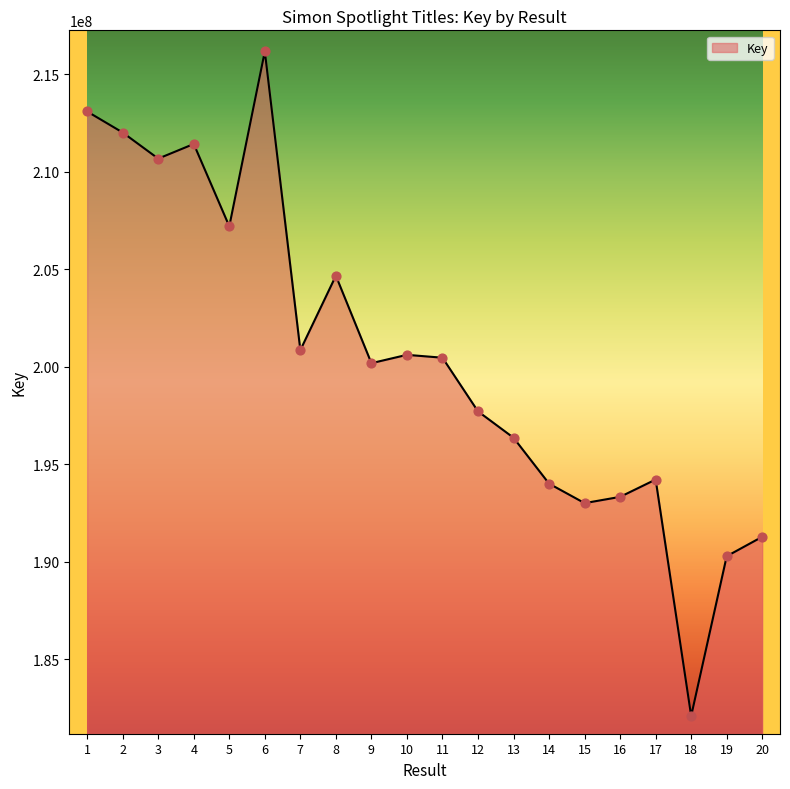

Between 20 and 9, which is larger?

9